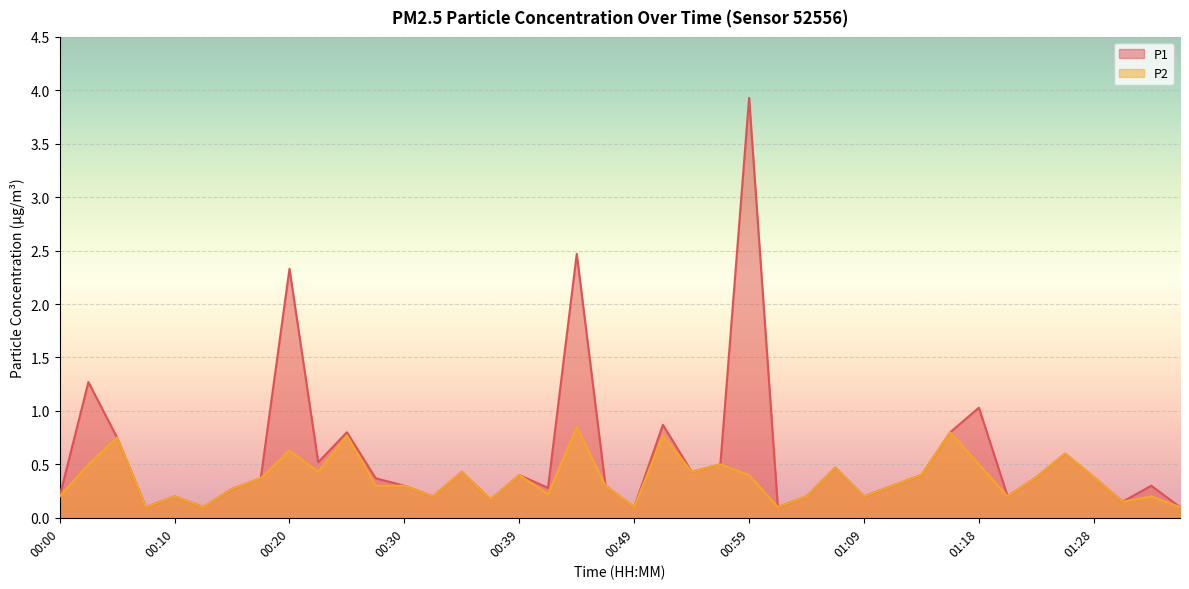

List the series in order of their overall mean, lowest first.

P2, P1